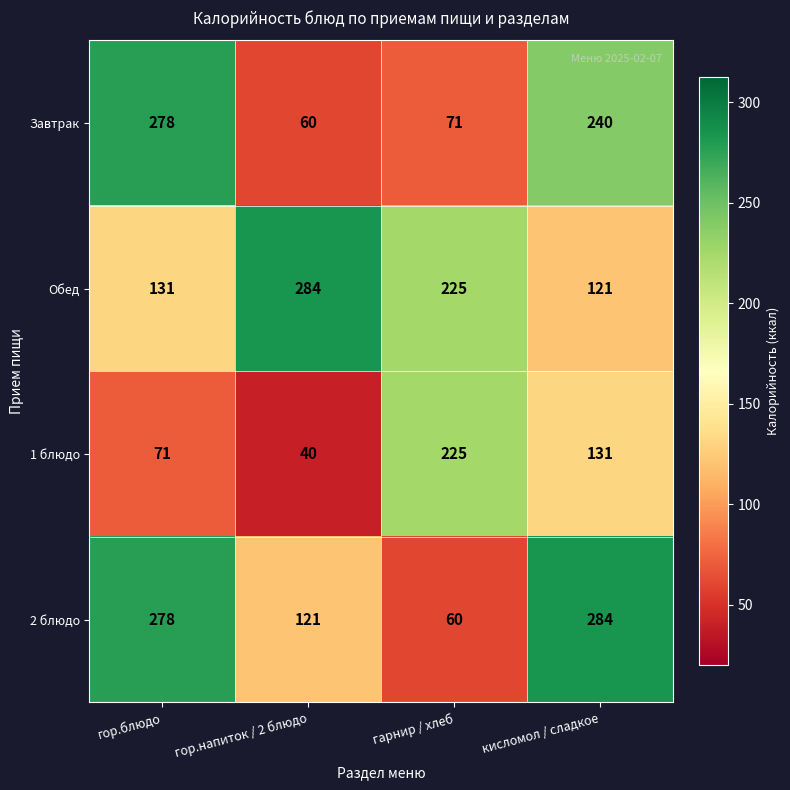

How many categories are shown in the chart?

4